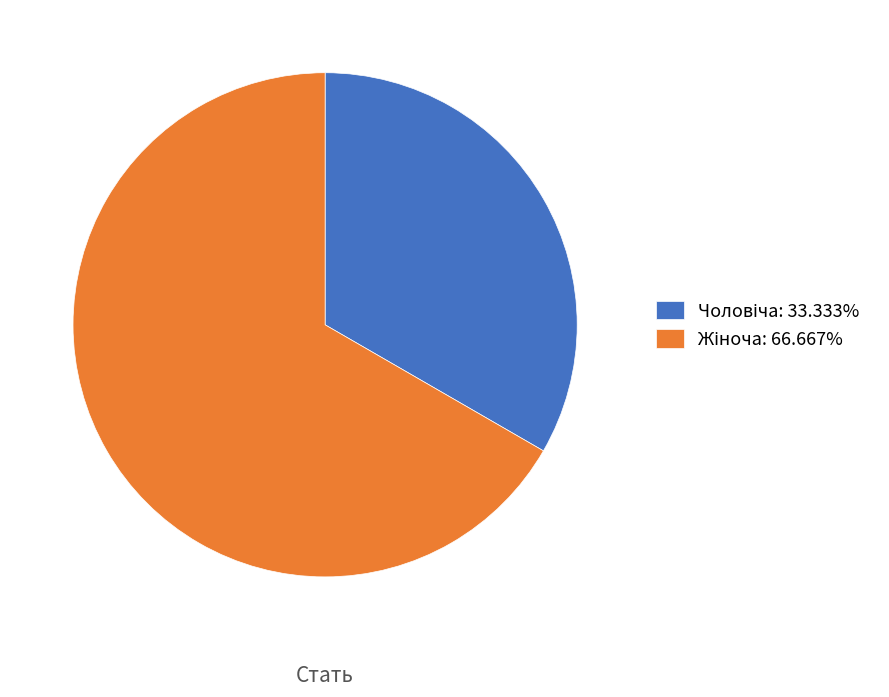

Does any single category account for the majority?

Yes